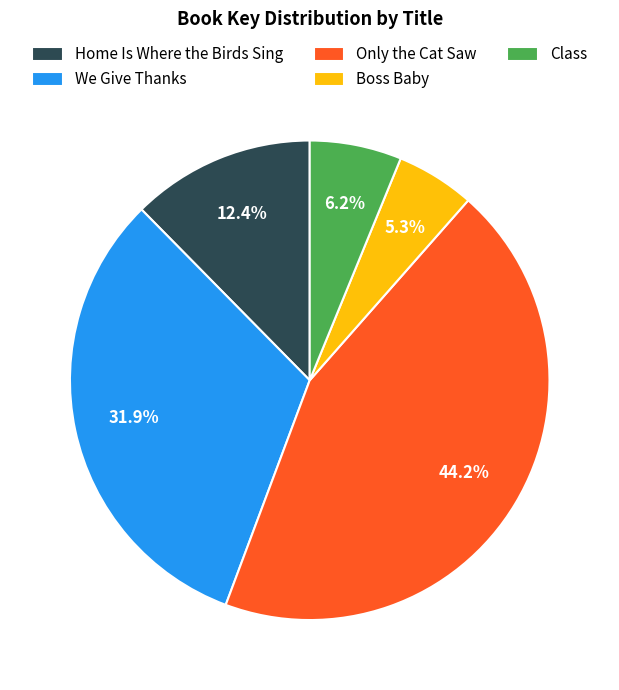

To the nearest percent, what is the difference between the largest and smallest slice percentages?

39%